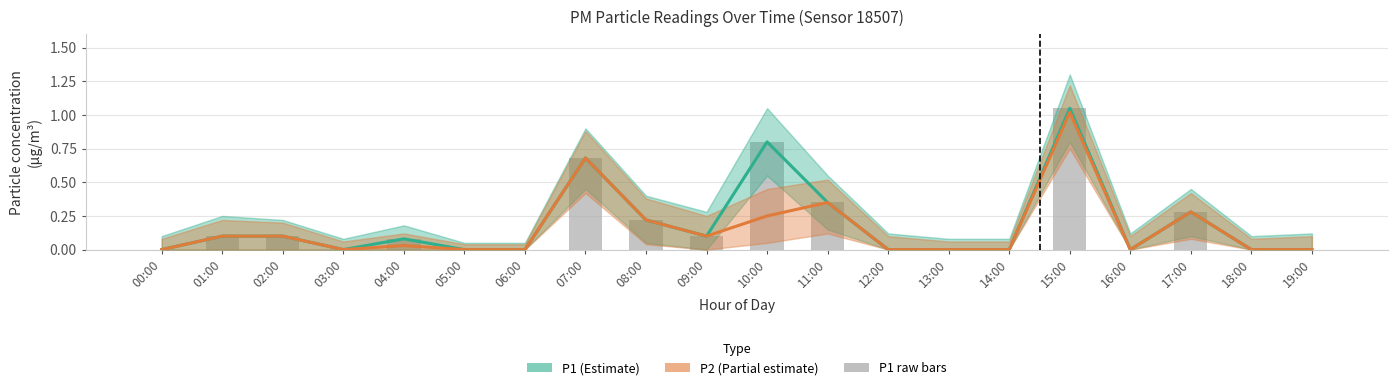

What position from the left is 01:00?

2